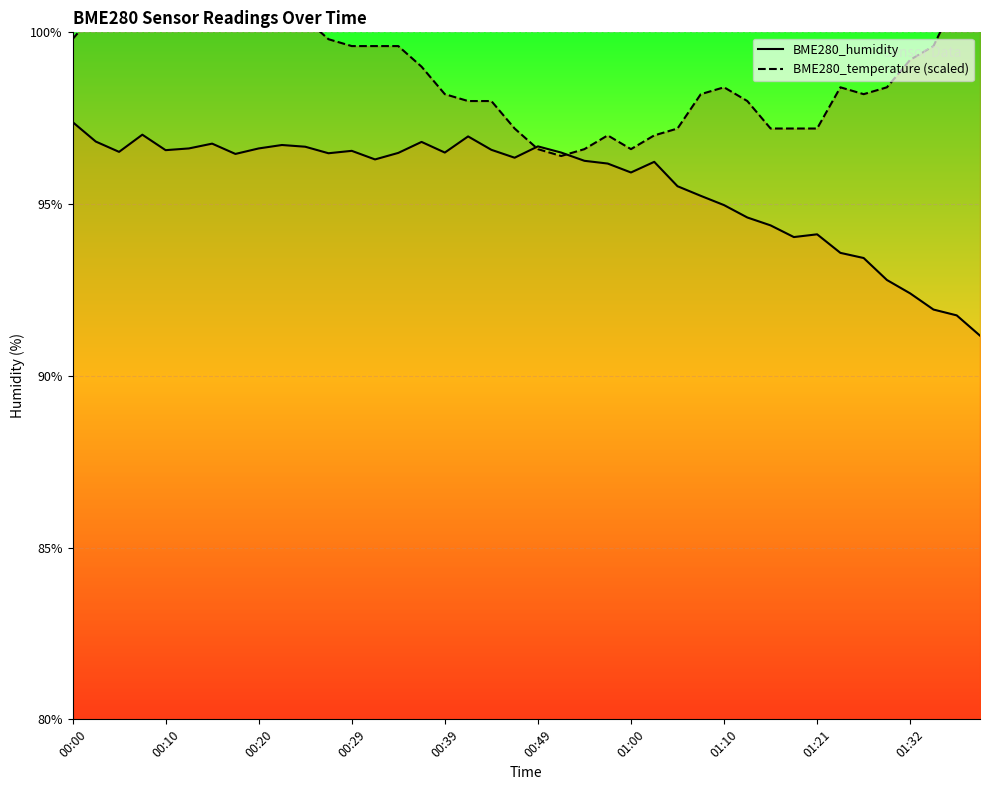

What are all the series names shown in the legend?

BME280_humidity, BME280_temperature (scaled)